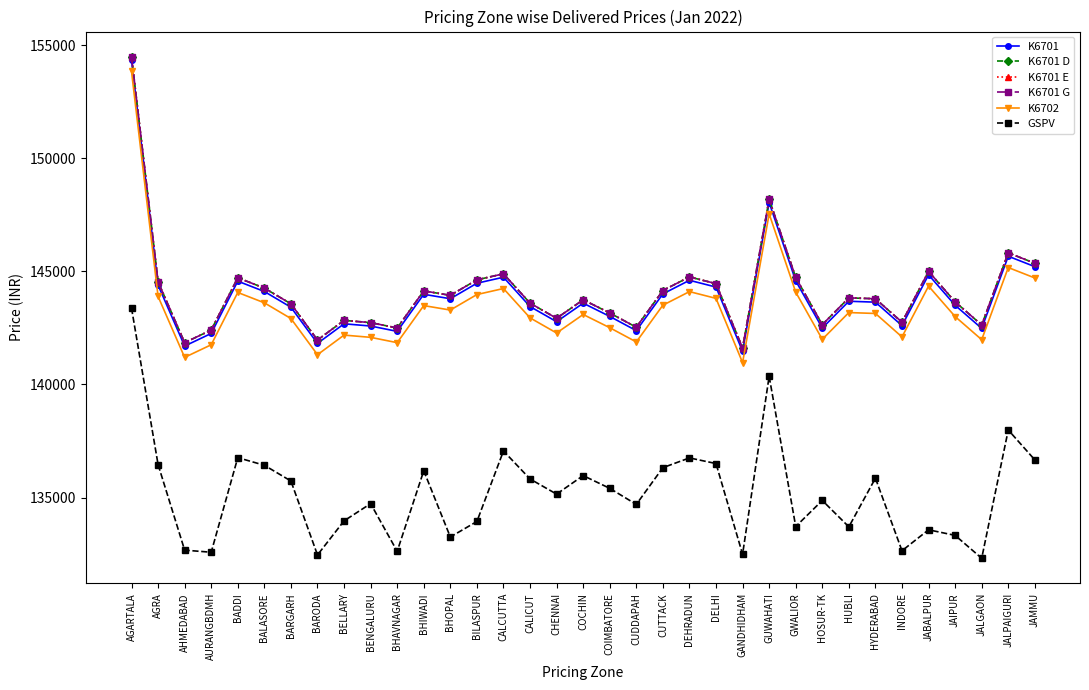

What is the total value across all series at HYDERABAD?

854004